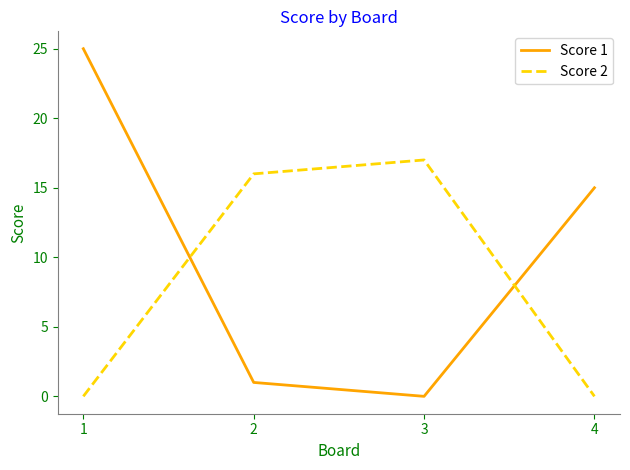

Reading left to right, transcribe all the data shown in this chart.

Score 1: 25	1	0	15
Score 2: 0	16	17	0